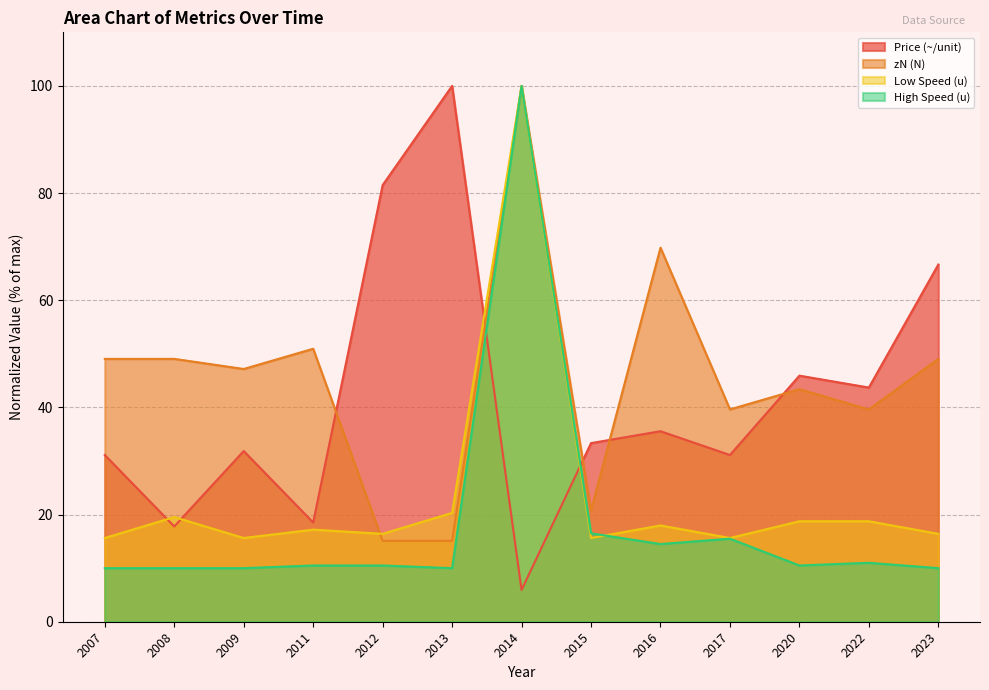

What is the value of the Low Speed (u) point at the 4th from the left?

17.2